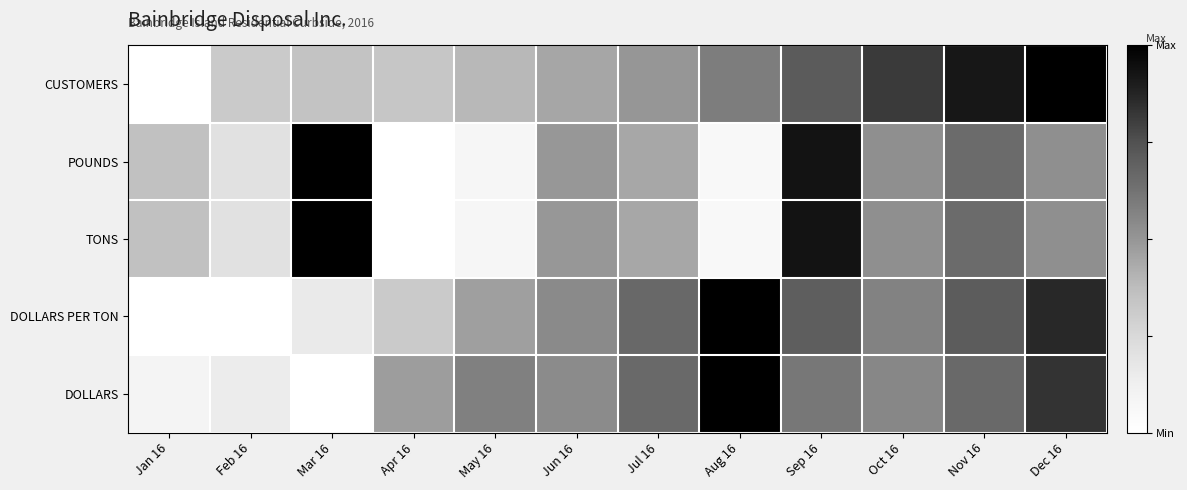

What is the total value across all series at Apr 16?

1.1